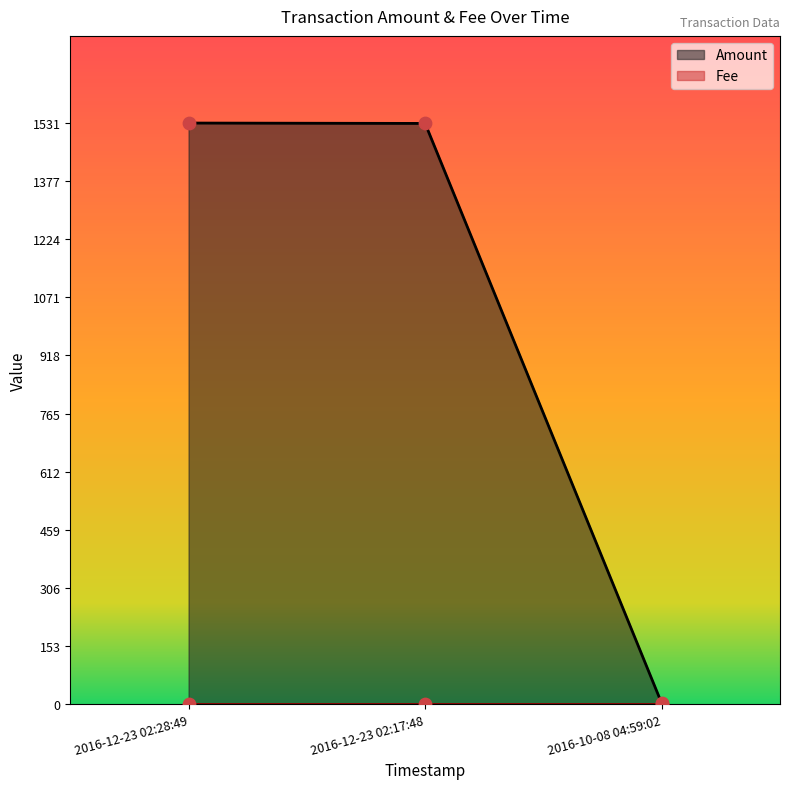

Between 2016-12-23 02:28:49 and 2016-10-08 04:59:02, which is larger?

2016-12-23 02:28:49